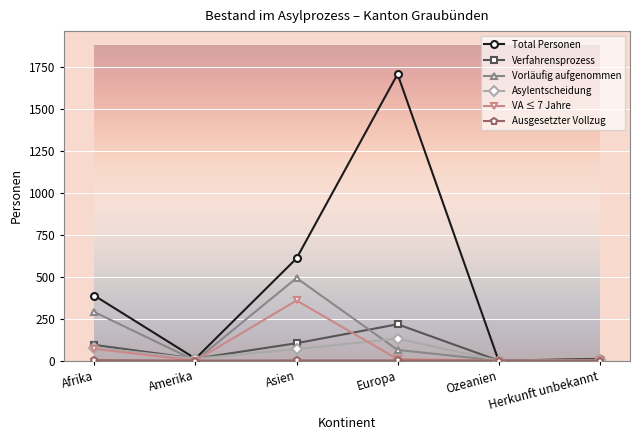

Which series changed the most between Afrika and Ozeanien?

Total Personen